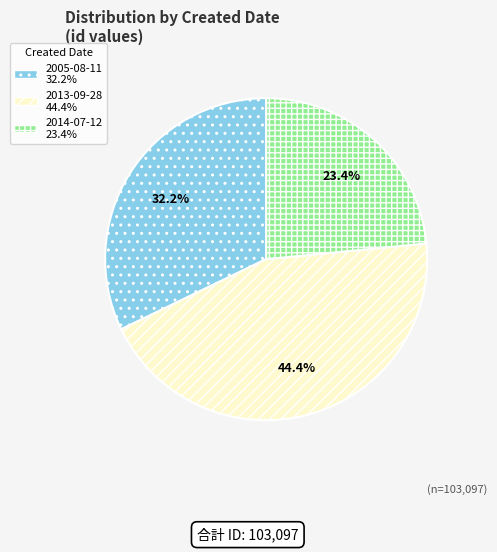

Is there any slice that represents more than half of the pie?

No